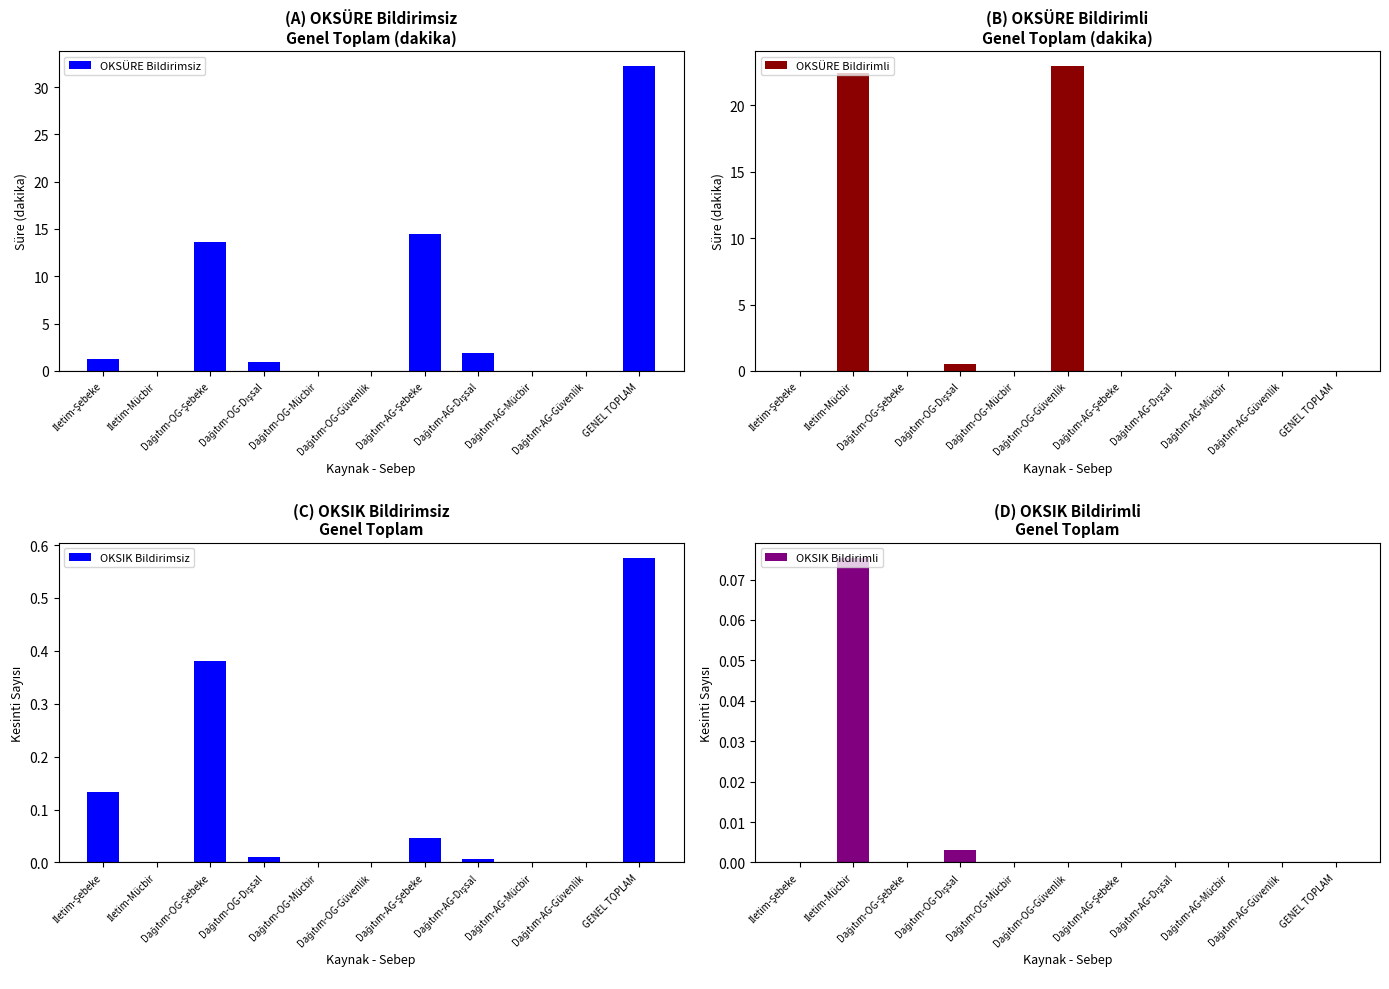

Which category has the lowest value in the OKSÜRE Bildirimli series?

İletim-Şebeke